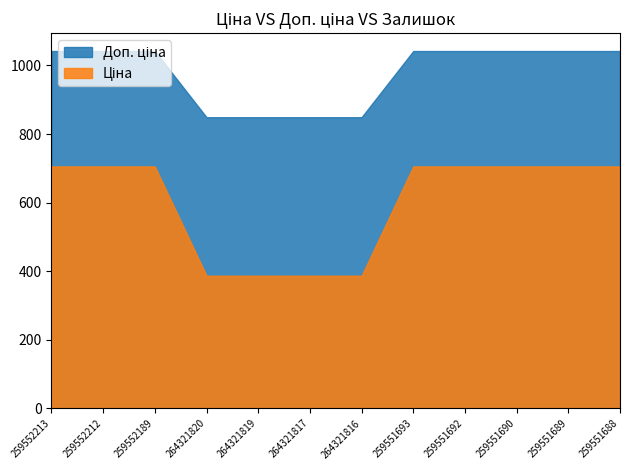

What is the total value across all series at 259551690?

1747.5